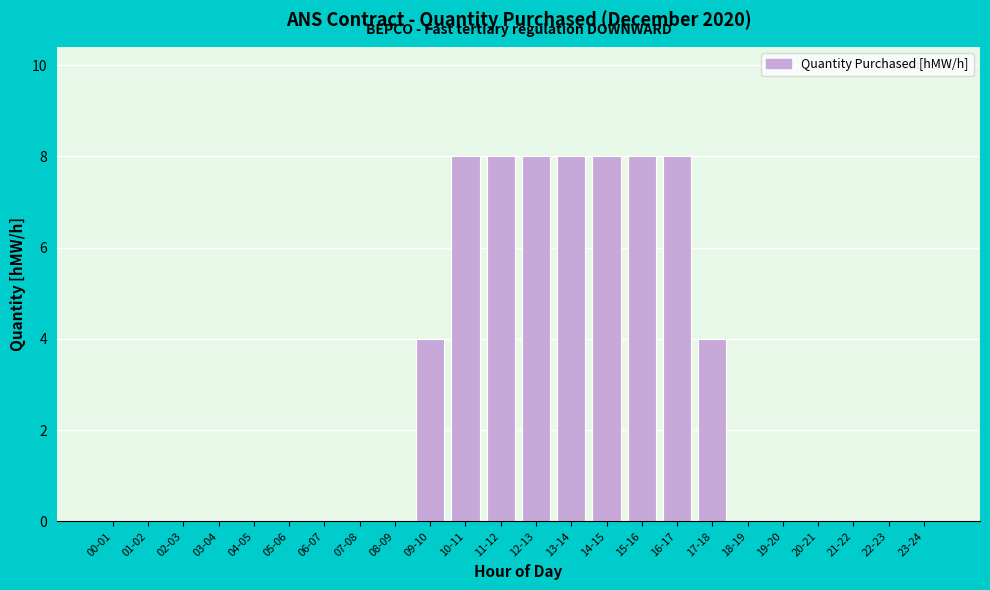

Reading left to right, extract all data points from this chart.

00-01=0	01-02=0	02-03=0	03-04=0	04-05=0	05-06=0	06-07=0	07-08=0	08-09=0	09-10=4	10-11=8	11-12=8	12-13=8	13-14=8	14-15=8	15-16=8	16-17=8	17-18=4	18-19=0	19-20=0	20-21=0	21-22=0	22-23=0	23-24=0